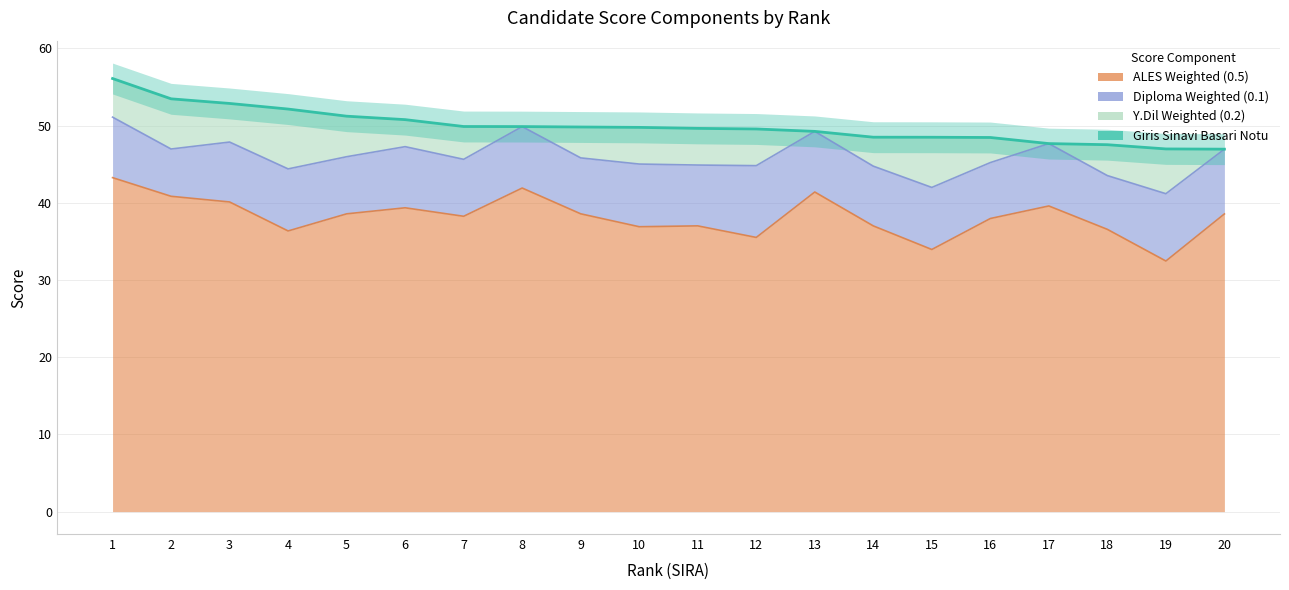

What is the total value across all series at 8?

91.8